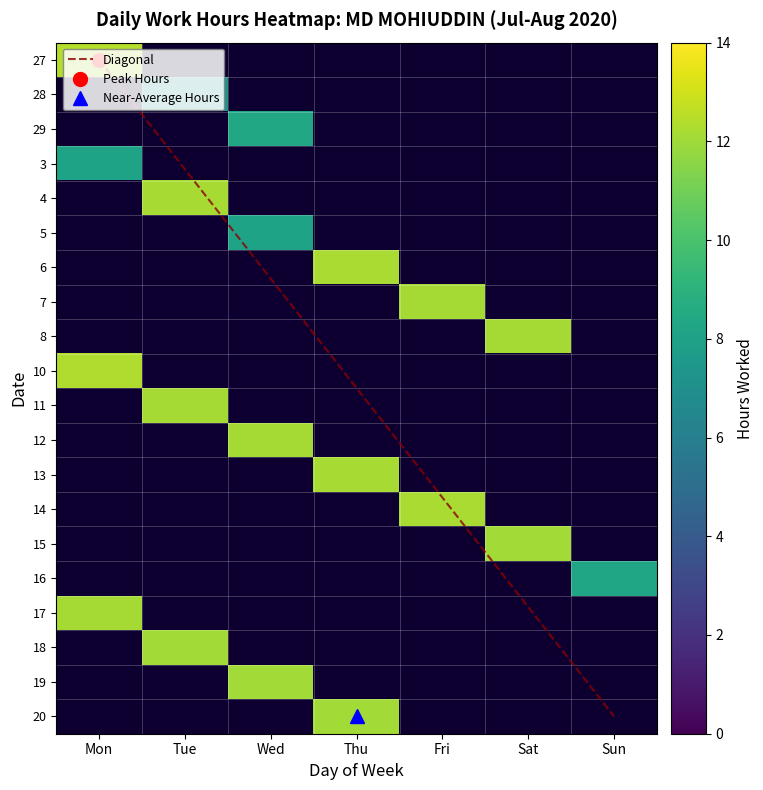

At Wed, list the series in order from smallest to largest.

27, 28, 3, 4, 6, 7, 8, 10, 11, 13, 14, 15, 16, 17, 18, 20, 5, 29, 19, 12